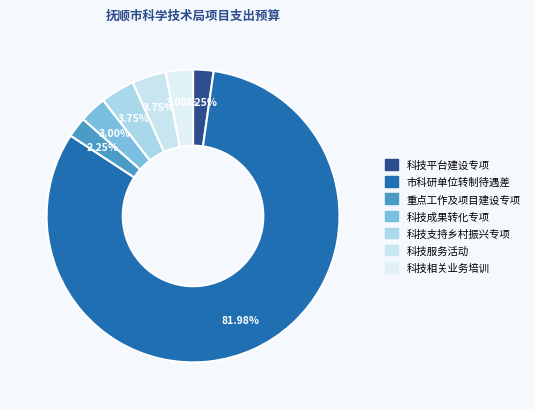

Is it true that 重点工作及项目建设专项 is 17% of the pie?

False